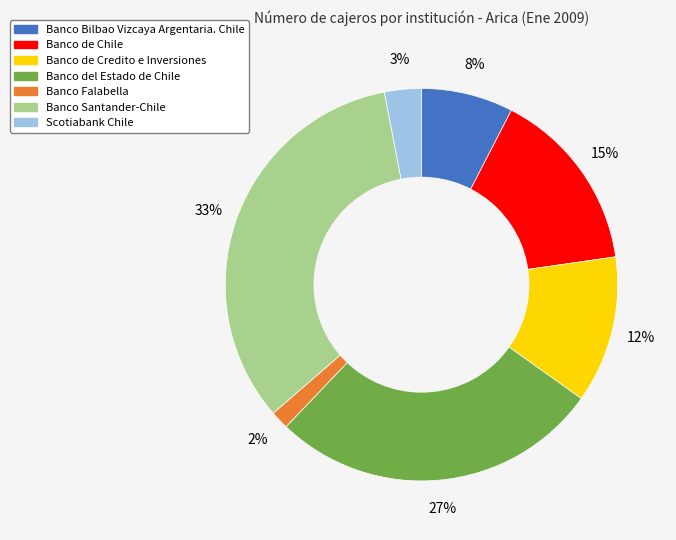

Approximately how many times larger is the value at Banco de Credito e Inversiones compared to Banco del Estado de Chile?

0.4